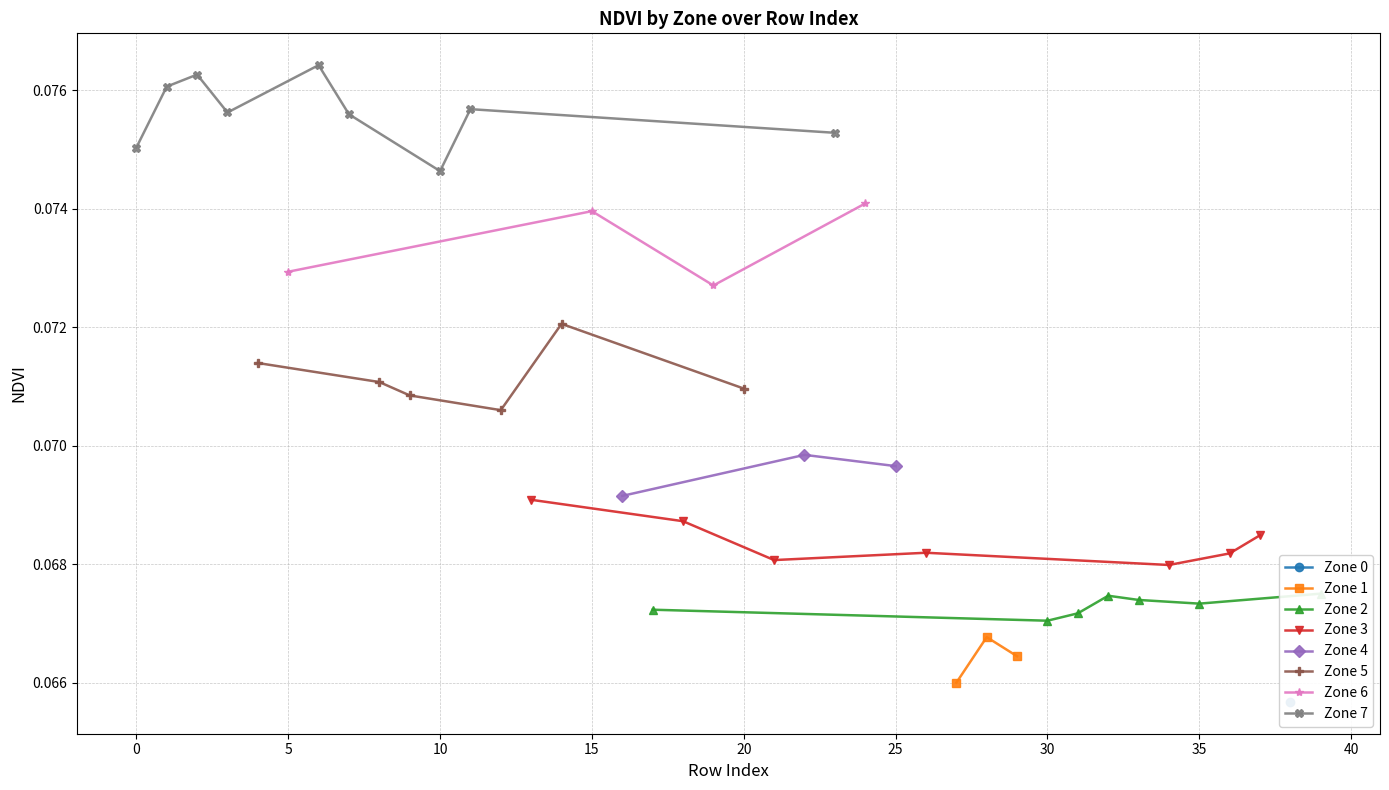

What is the value of the Zone 7 point at the 19th from the left?

0.1